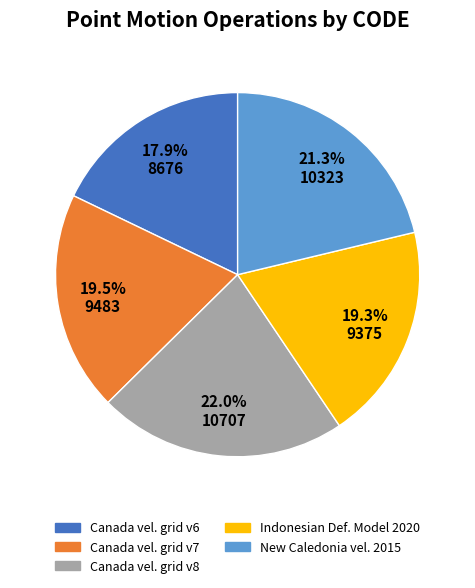

Does any single category account for the majority?

No